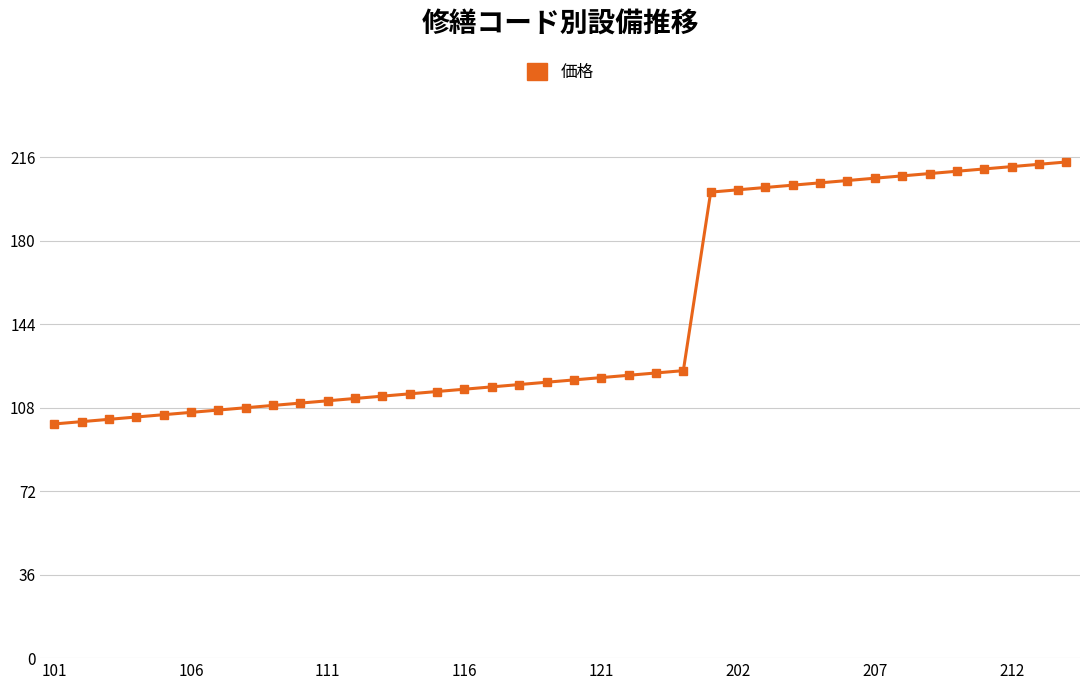

What is the minimum value shown in the chart?

101